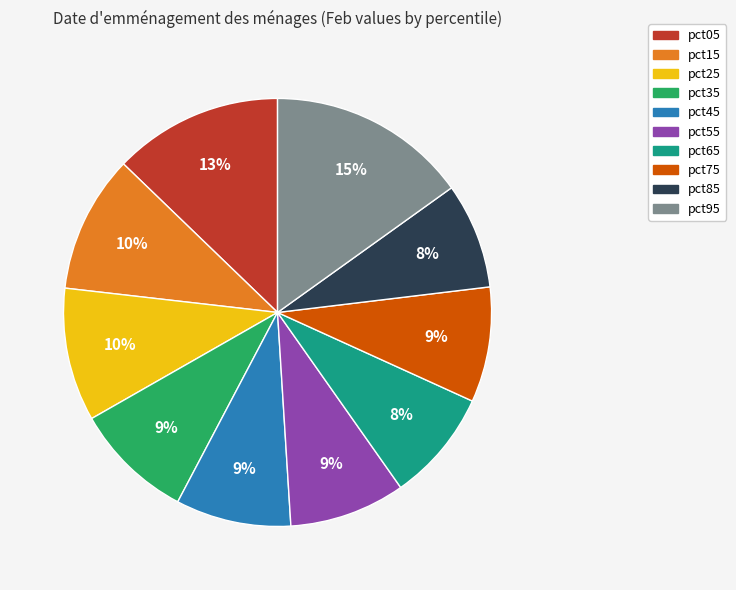

Do pct55 and pct85 together represent more than half of the pie?

No